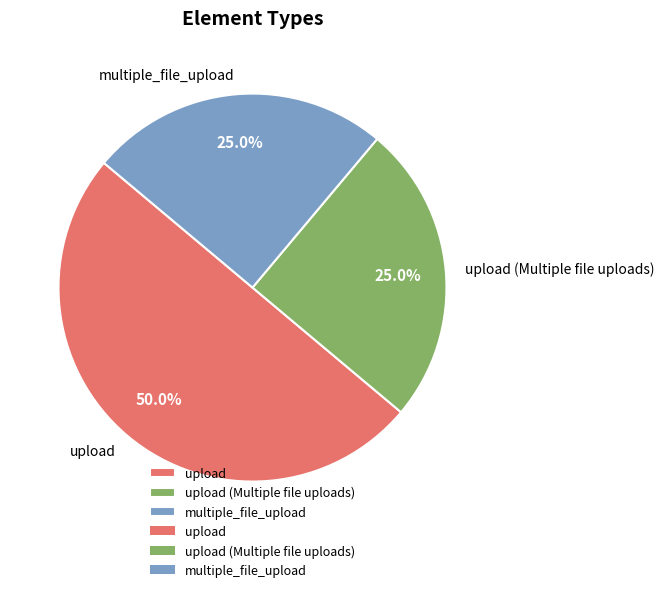

Is it true that upload is 44% of the pie?

False